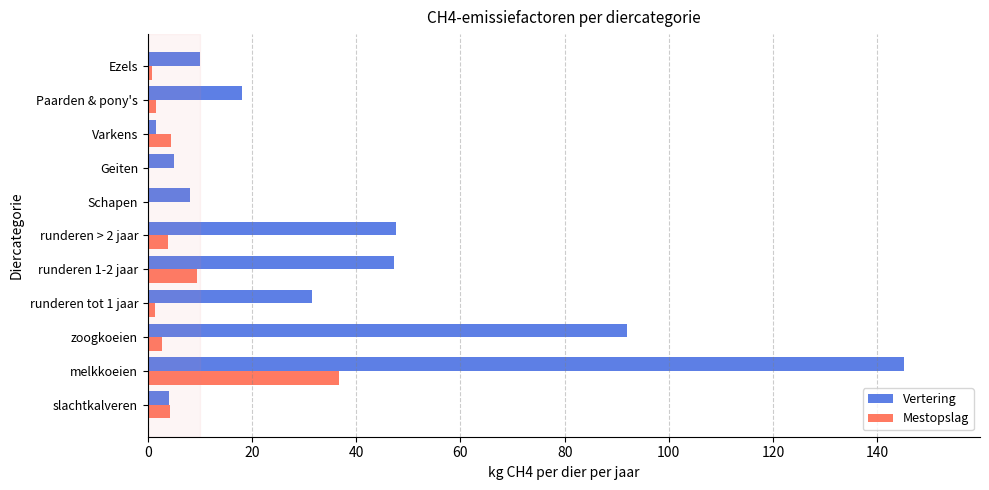

Is the value of Vertering at runderen > 2 jaar greater than the value of Mestopslag at zoogkoeien?

Yes